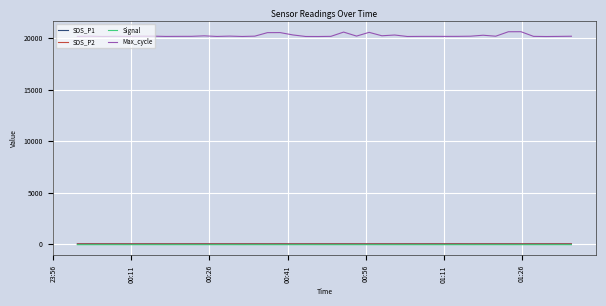

How many values in the SDS_P2 series exceed 3?

39